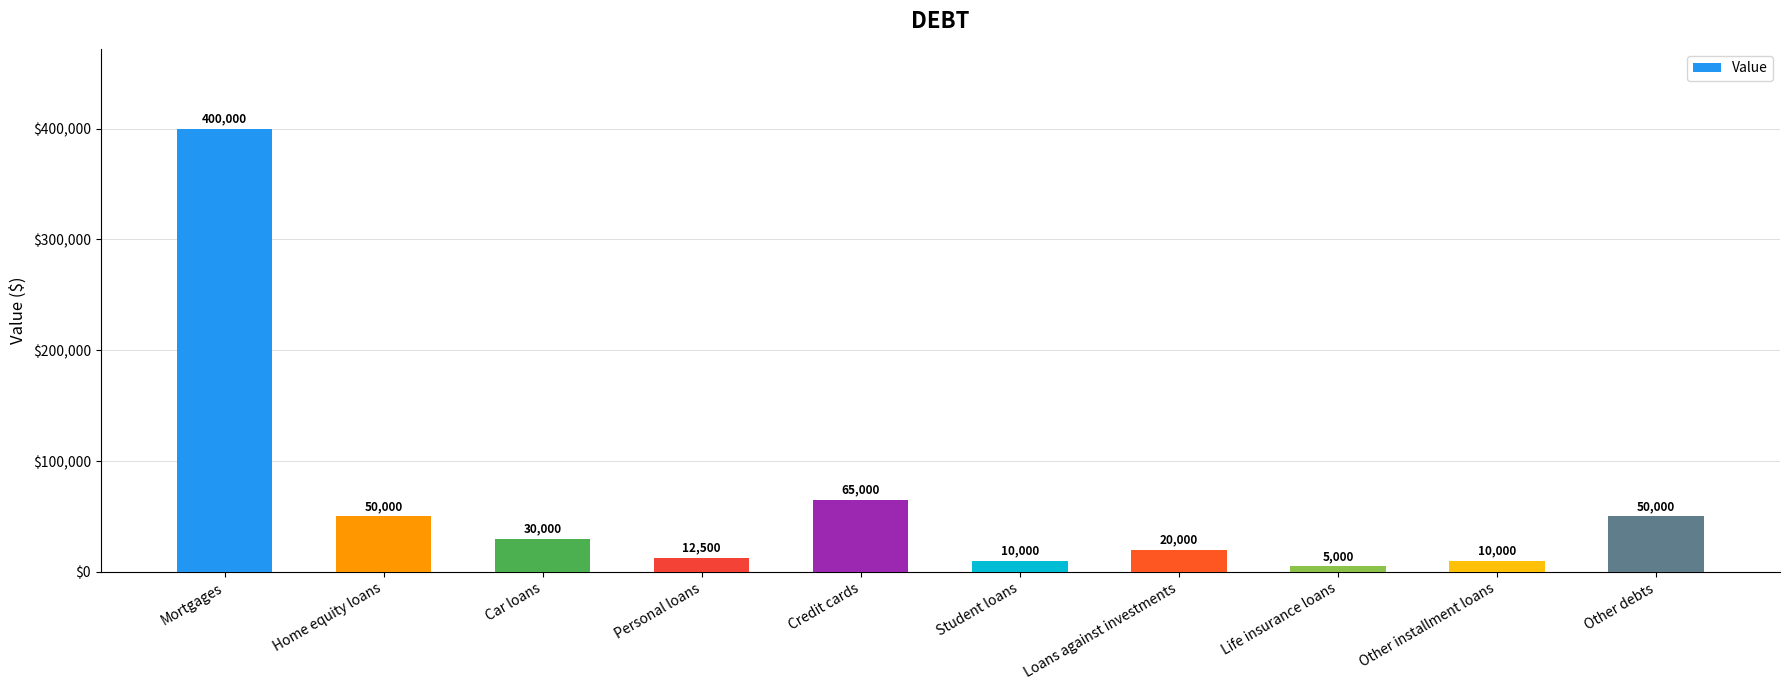

Which category has the lowest value across all series?

Life insurance loans